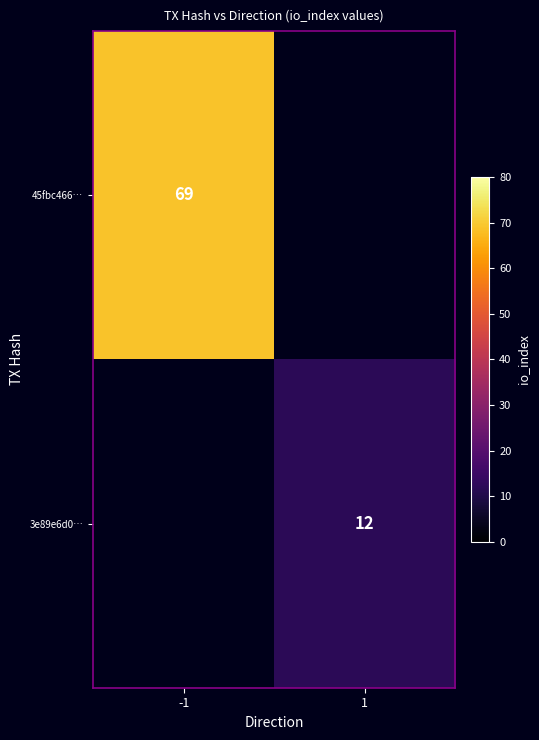

At which category does the chart reach its peak across all series?

-1